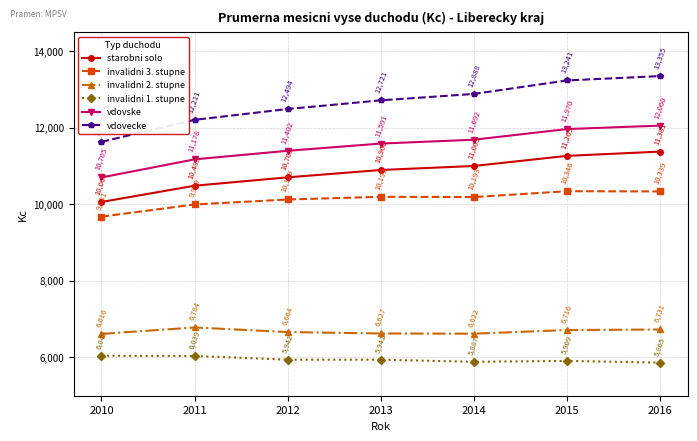

Count the number of categories in the chart.

7